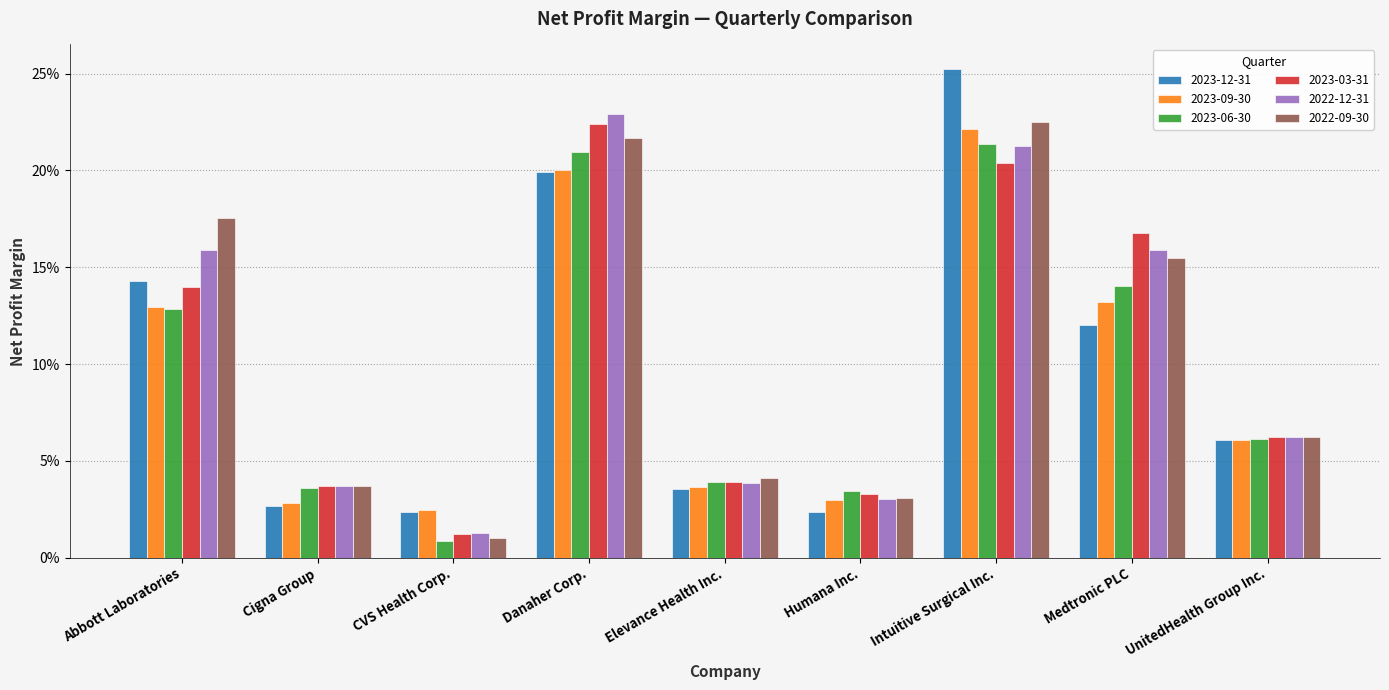

What are all the series names shown in the legend?

2023-12-31, 2023-09-30, 2023-06-30, 2023-03-31, 2022-12-31, 2022-09-30